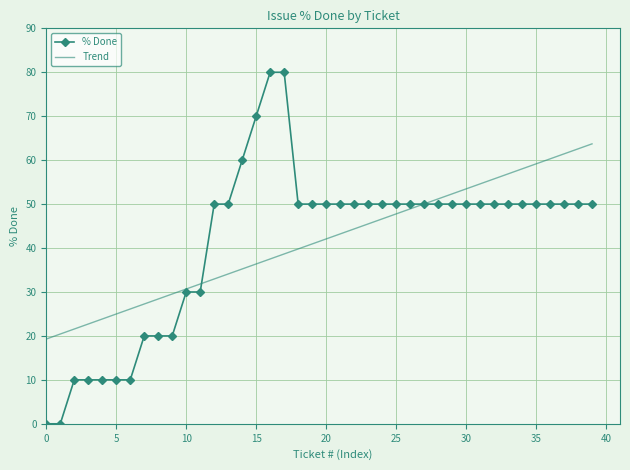

Reading left to right, list all the values displayed in this chart.

% Done: 0.0	0.0	10.0	10.0	10.0	10.0	10.0	20.0	20.0	20.0	30.0	30.0	50.0	50.0	60.0	70.0	80.0	80.0	50.0	50.0	50.0	50.0	50.0	50.0	50.0	50.0	50.0	50.0	50.0	50.0	50.0	50.0	50.0	50.0	50.0	50.0	50.0	50.0	50.0	50.0
Trend: 19.3	20.4	21.6	22.7	23.8	25.0	26.1	27.3	28.4	29.5	30.7	31.8	33.0	34.1	35.2	36.4	37.5	38.7	39.8	40.9	42.1	43.2	44.3	45.5	46.6	47.8	48.9	50.0	51.2	52.3	53.5	54.6	55.7	56.9	58.0	59.2	60.3	61.4	62.6	63.7